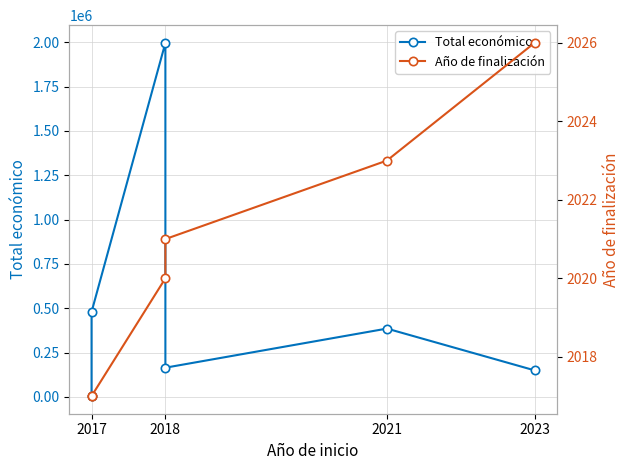

How many values in the Año de finalización series exceed 2021?

2